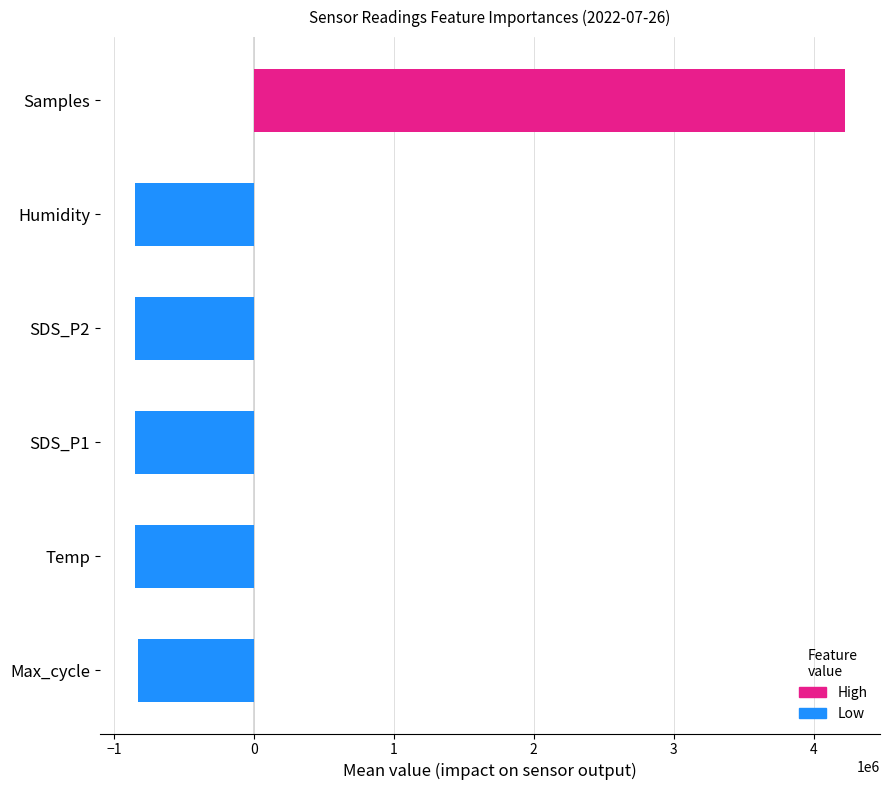

What is the minimum value shown in the chart?

-848374.4